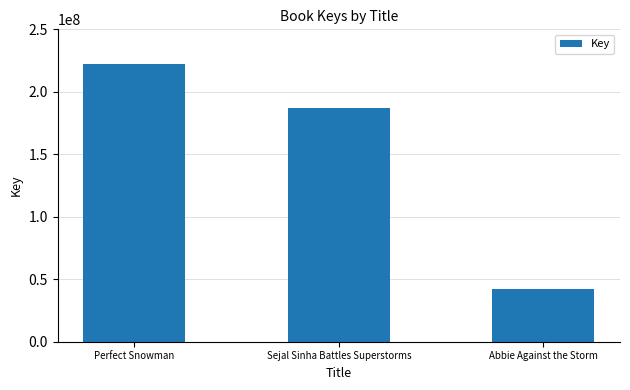

What position from the left is Abbie Against the Storm?

3